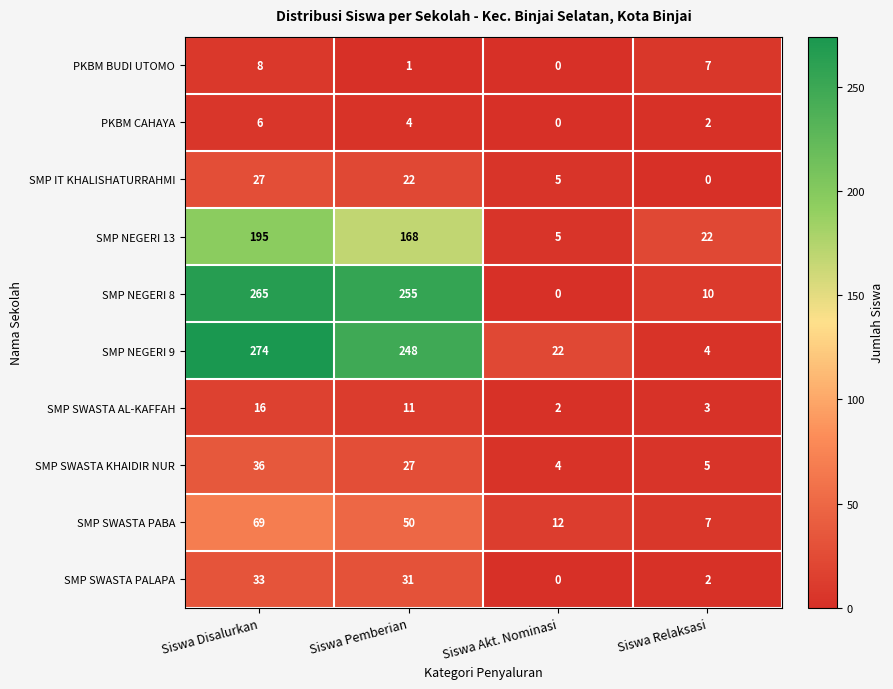

The value of SMP NEGERI 8 at Siswa Pemberian is 255. True or false?

True